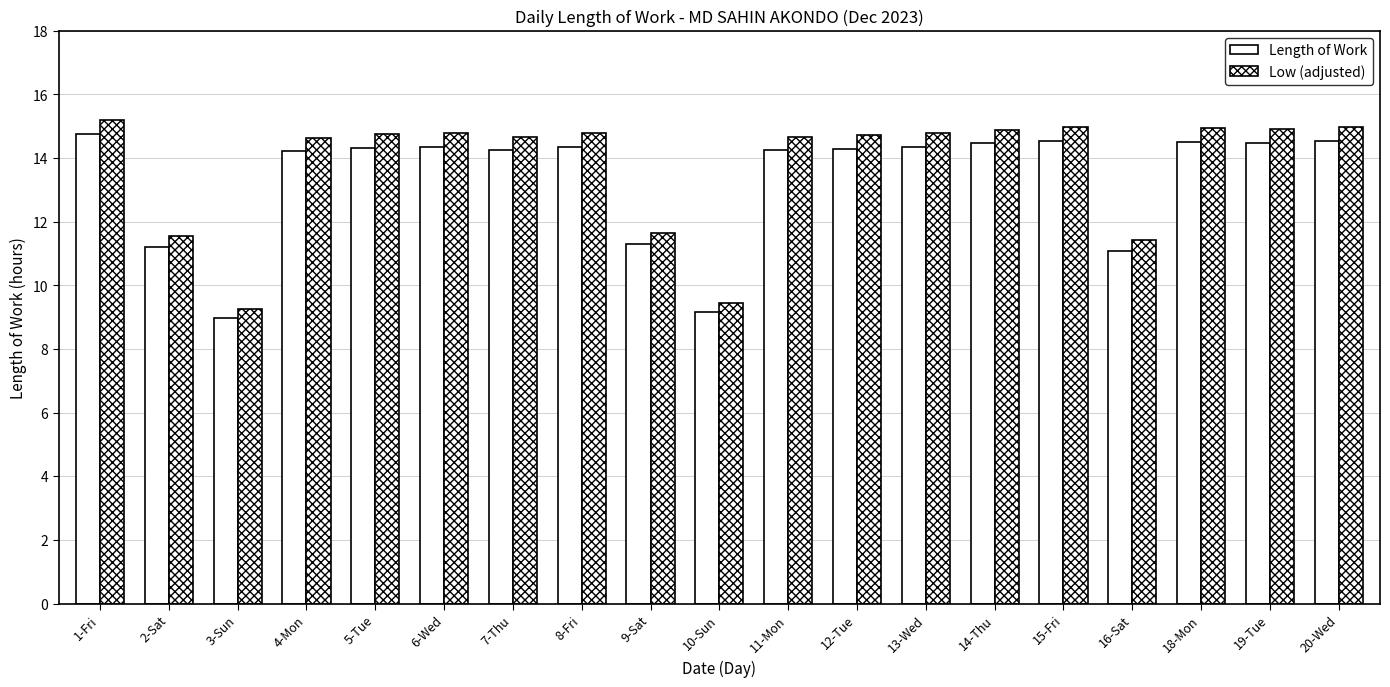

What is the total value across all series at 6-Wed?

29.1